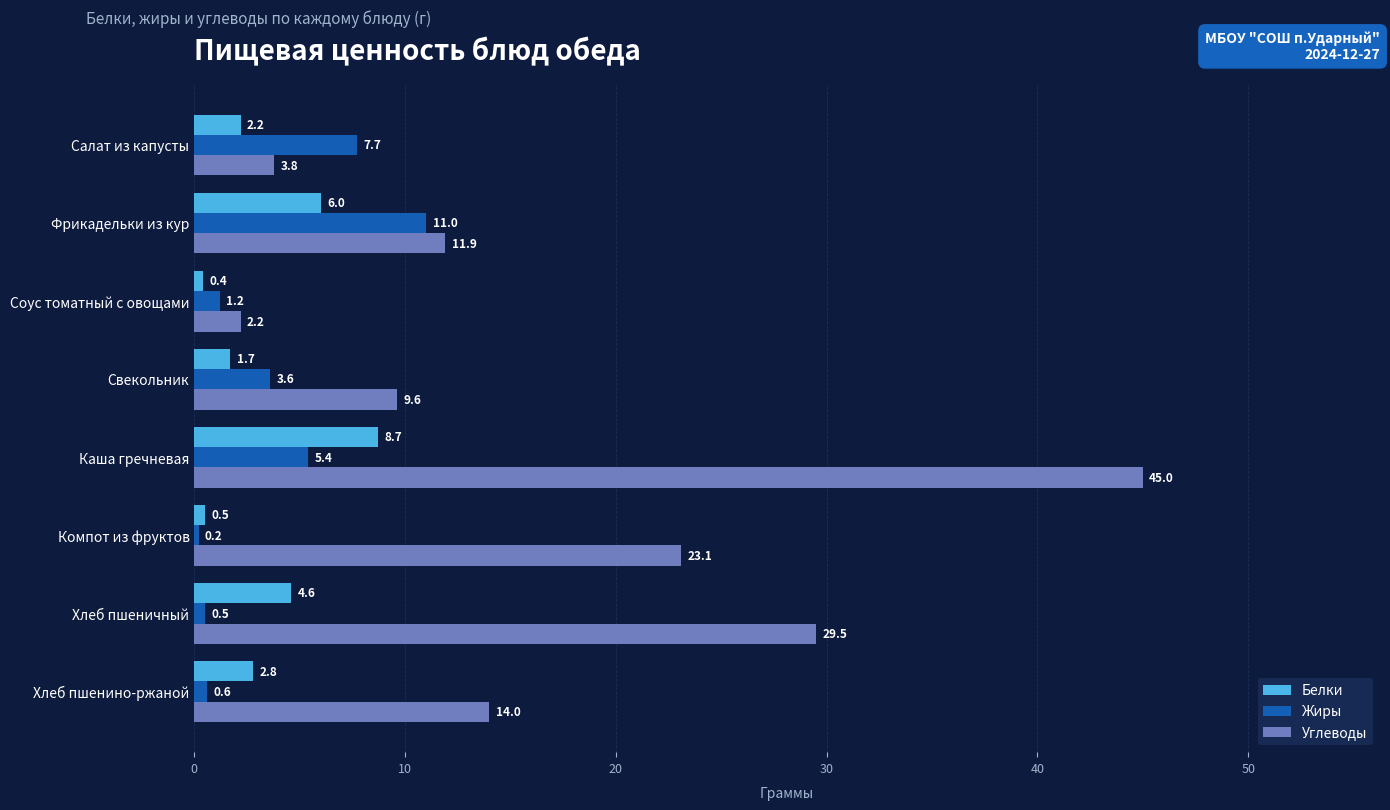

What is the difference between the maximum and minimum values in the Белки series?

8.3